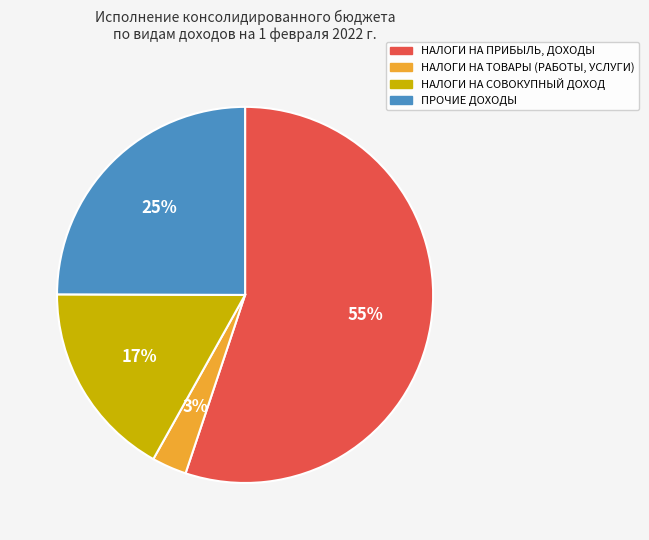

Count the number of slices in the pie.

4